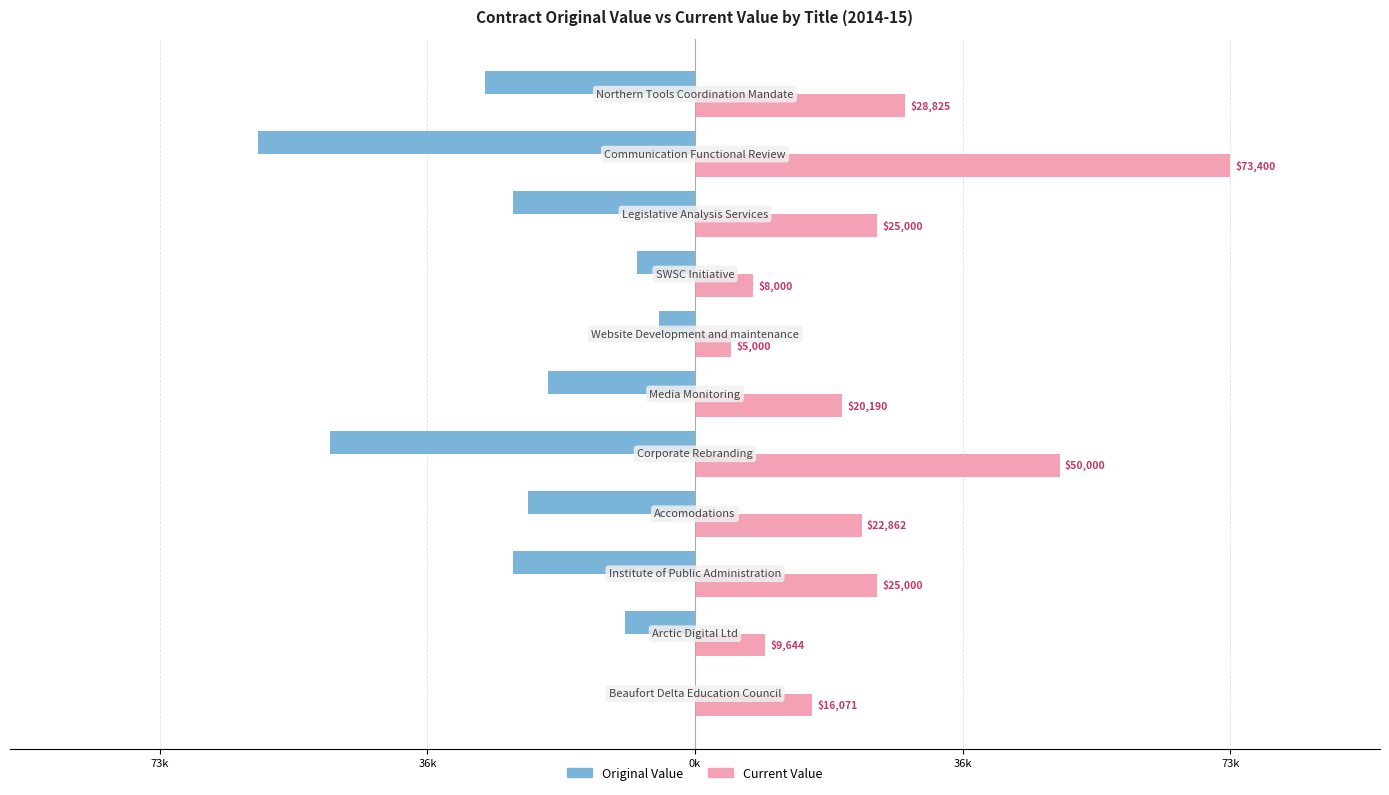

What are all the series names shown in the legend?

Original Value, Current Value